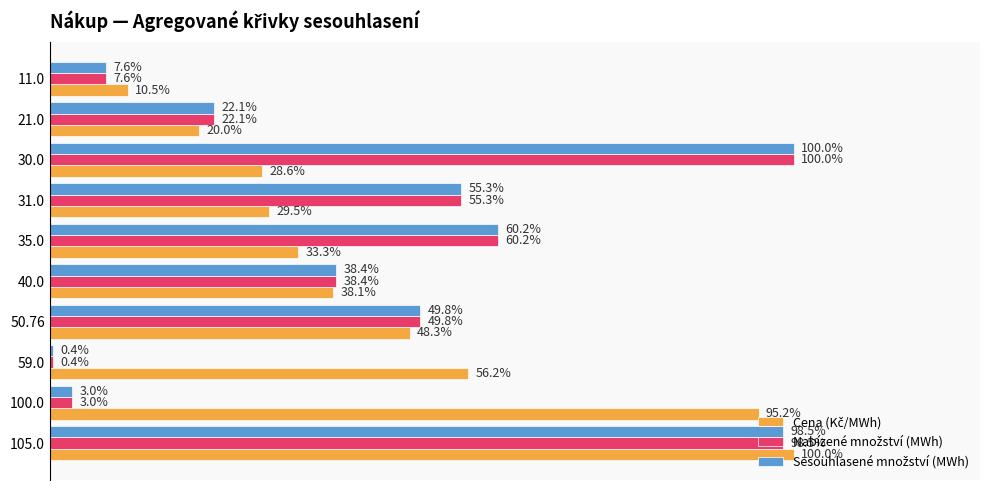

Does the chart contain any negative values?

No